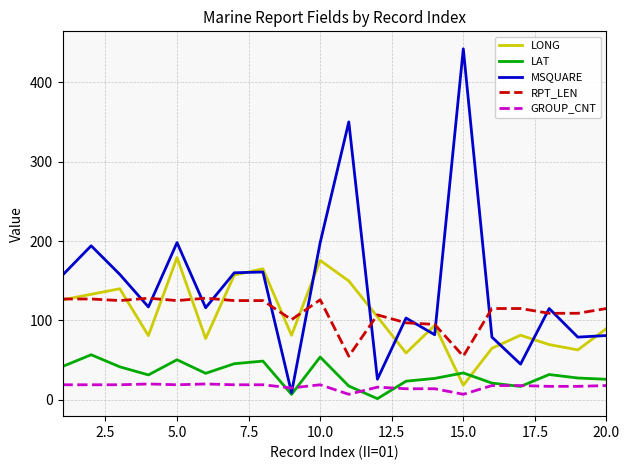

In LONG, how many points are lower than both neighbors (excluding endpoints)?

6